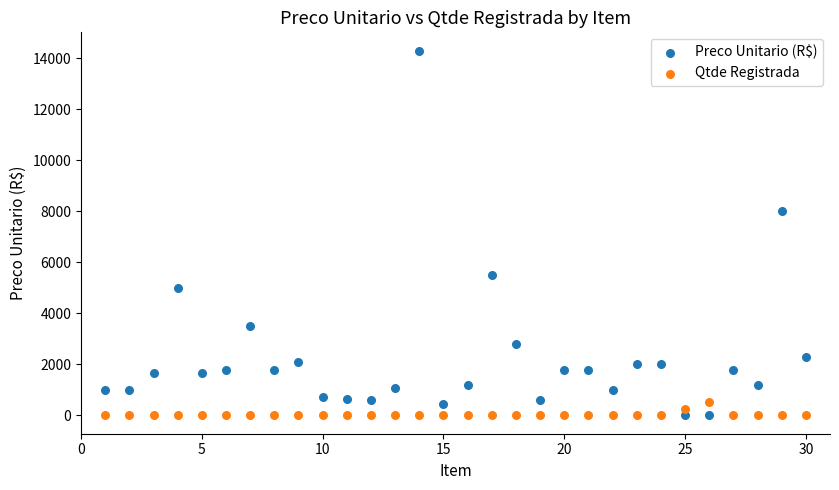

What are all the series names shown in the legend?

Preco Unitario (R$), Qtde Registrada